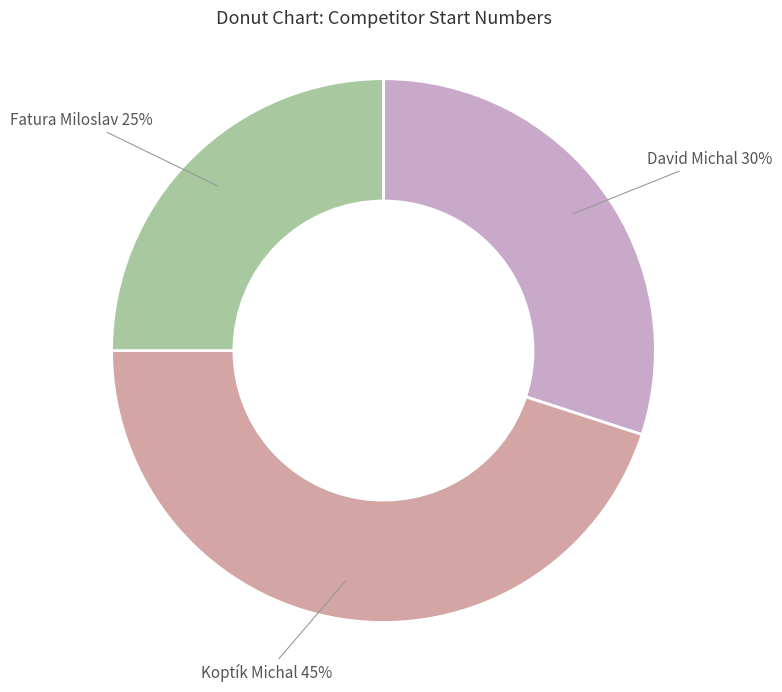

What is the smallest slice in the pie chart?

Fatura Miloslav